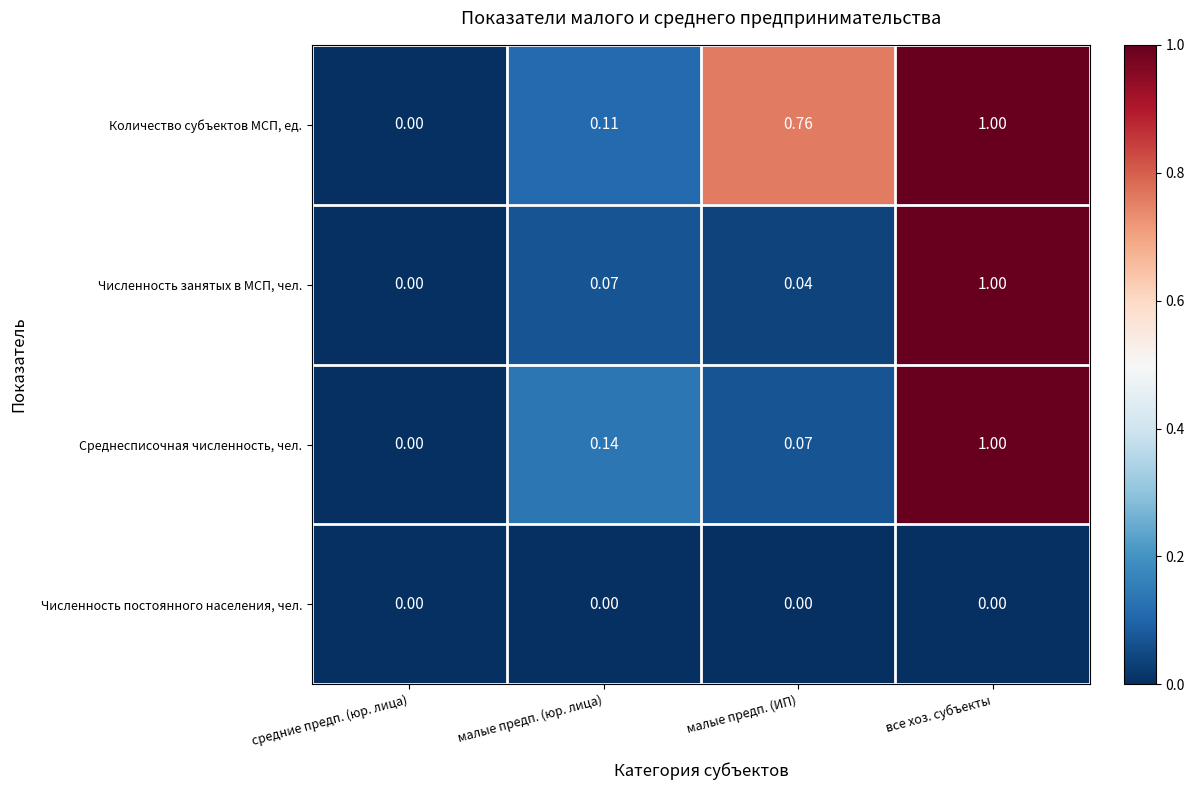

List the labels in order of Количество субъектов МСП, ед. value, smallest first.

средние предп. (юр. лица), малые предп. (юр. лица), малые предп. (ИП), все хоз. субъекты